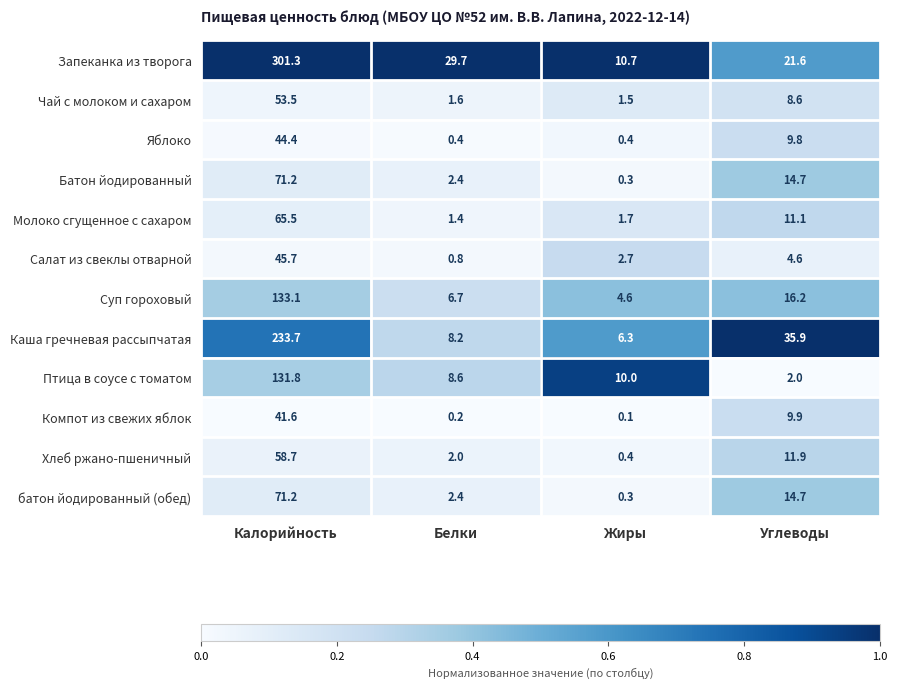

Where does the Салат из свеклы отварной series first go above 4?

Калорийность